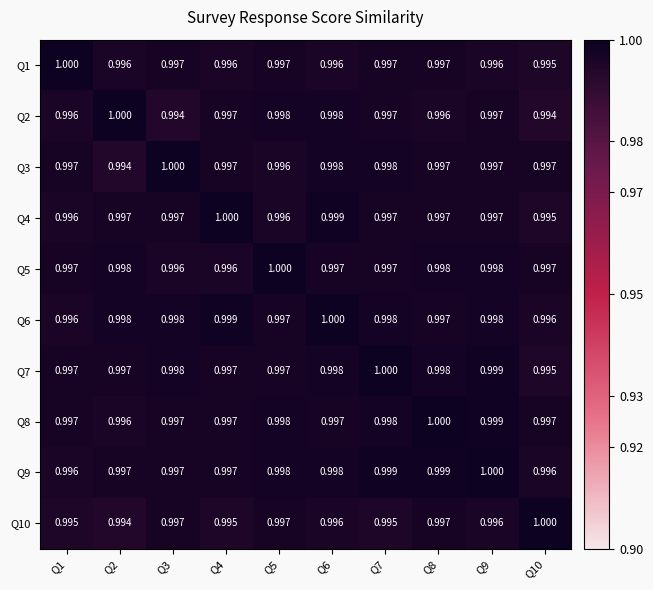

At how many categories does at least one series exceed 0?

10